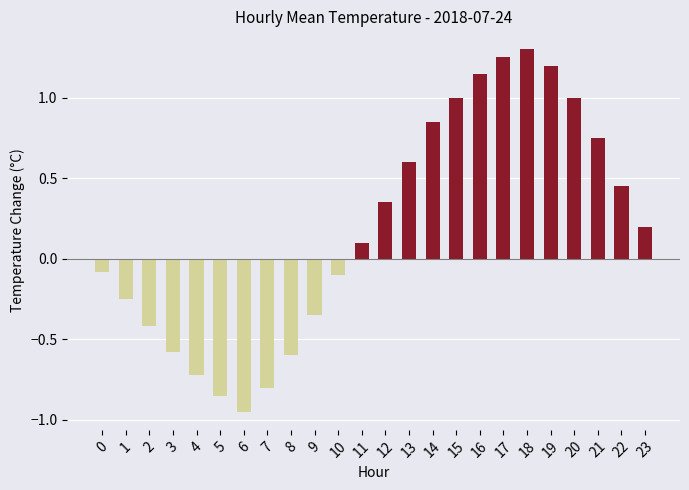

What is the value of the 4th bar from the left?

-0.6